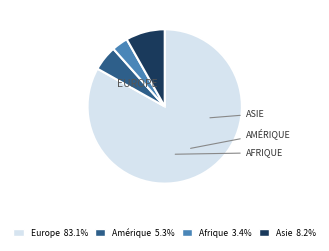

Do Europe and Amérique together represent more than half of the pie?

Yes